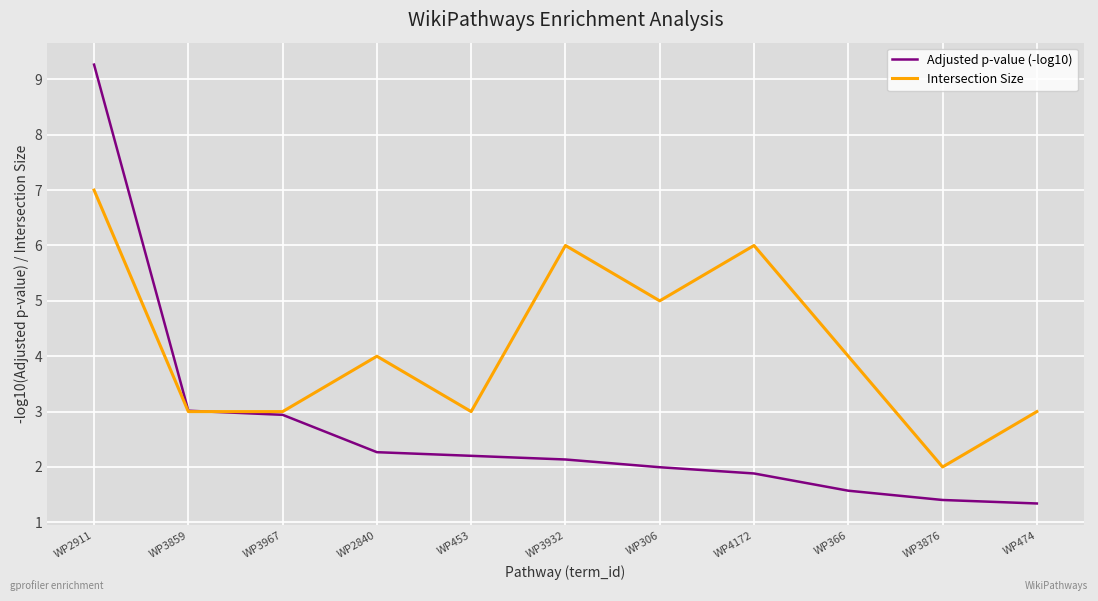

What is the sum of the Intersection Size values at WP3859 and WP366?

7.0